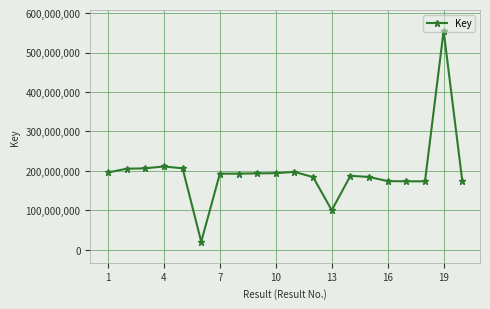

What is the value of the 7th point from the left?

192867881